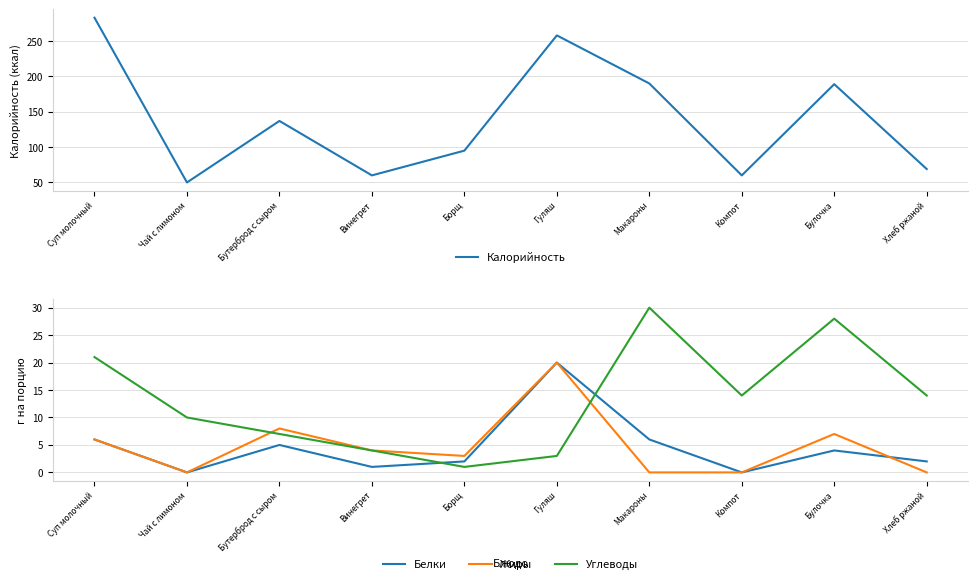

Reading left to right, transcribe all the data shown in this chart.

Калорийность: 283	50	137	60	95	258	190	60	189	69
Белки: 6	0	5	1	2	20	6	0	4	2
Жиры: 6	0	8	4	3	20	0	0	7	0
Углеводы: 21	10	7	4	1	3	30	14	28	14